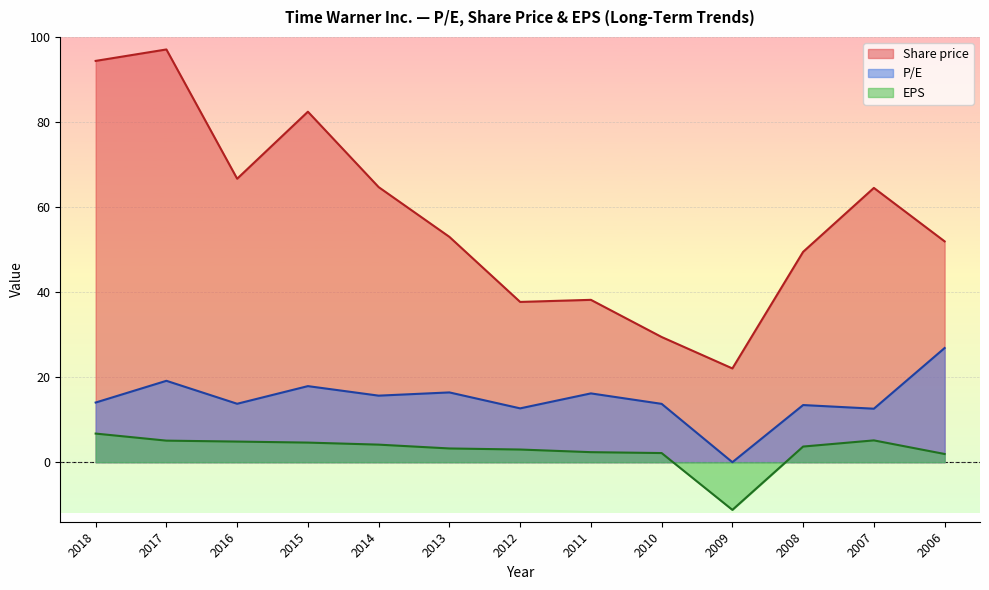

At 2016, list the series in order from smallest to largest.

EPS, P/E, Share price